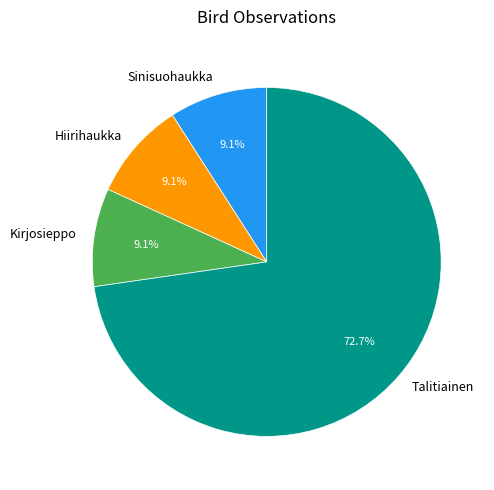

What is the ratio of the value at Kirjosieppo to the value at Hiirihaukka?

1.0